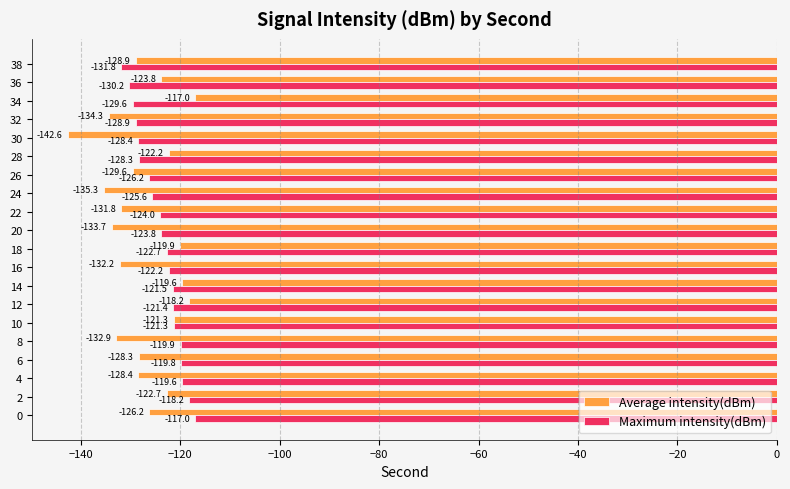

Which series has the widest spread of values?

Average intensity(dBm)